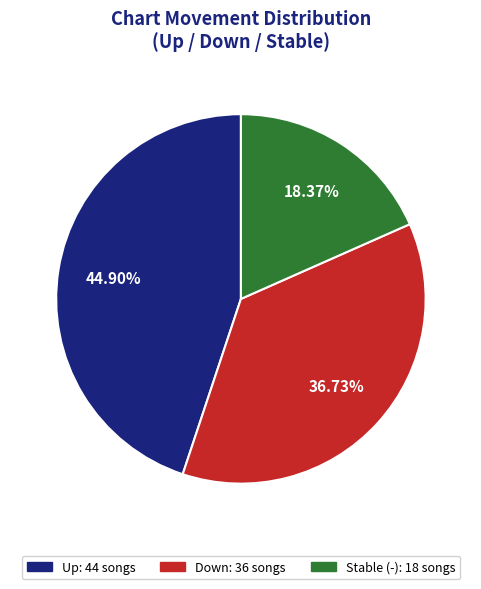

Is there any slice that represents more than half of the pie?

No